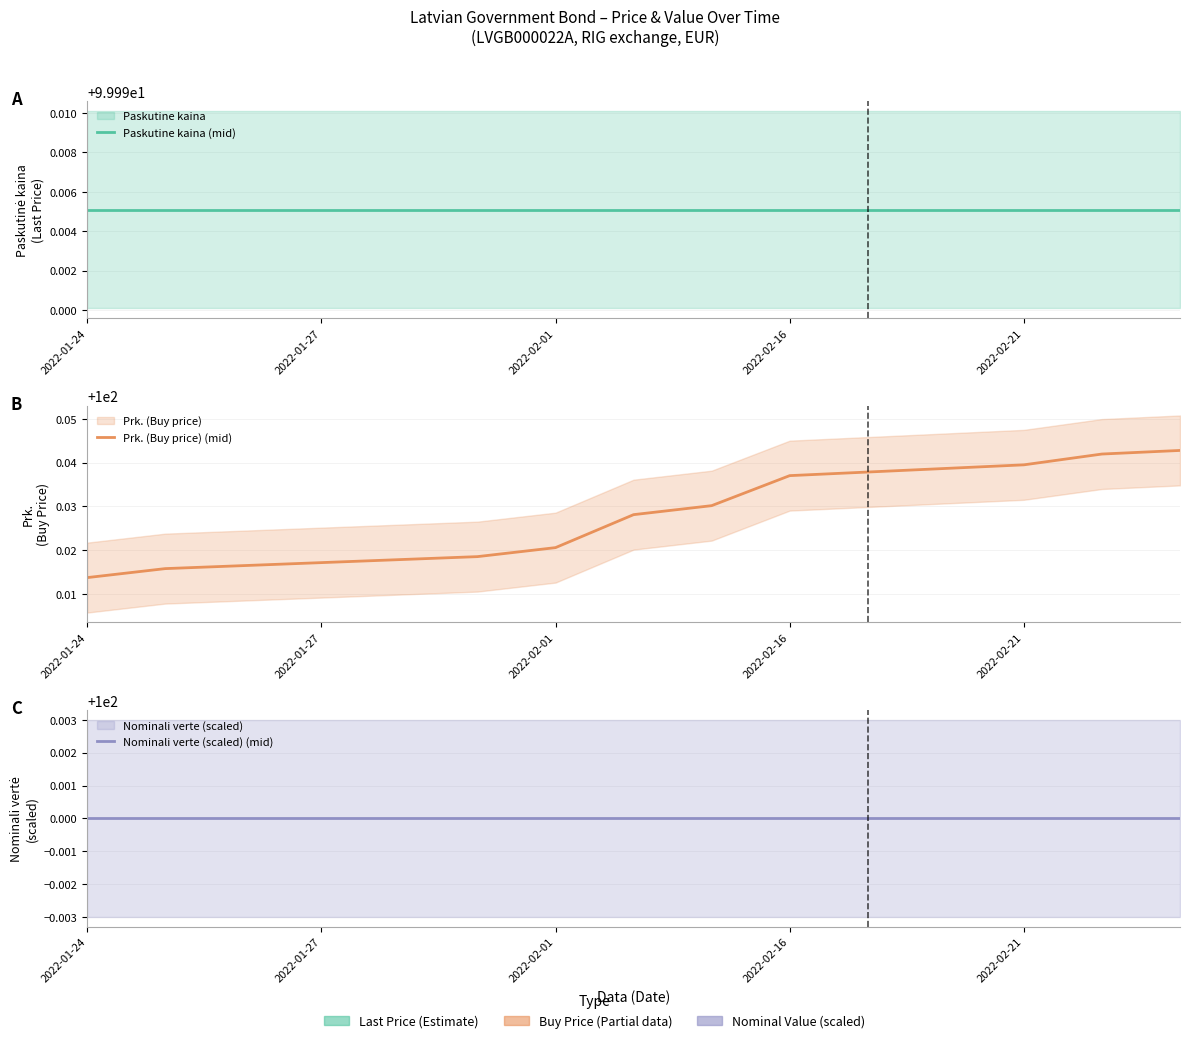

The value of Prk. (Buy price) (mid) at 2022-01-24 is 100.0. True or false?

True